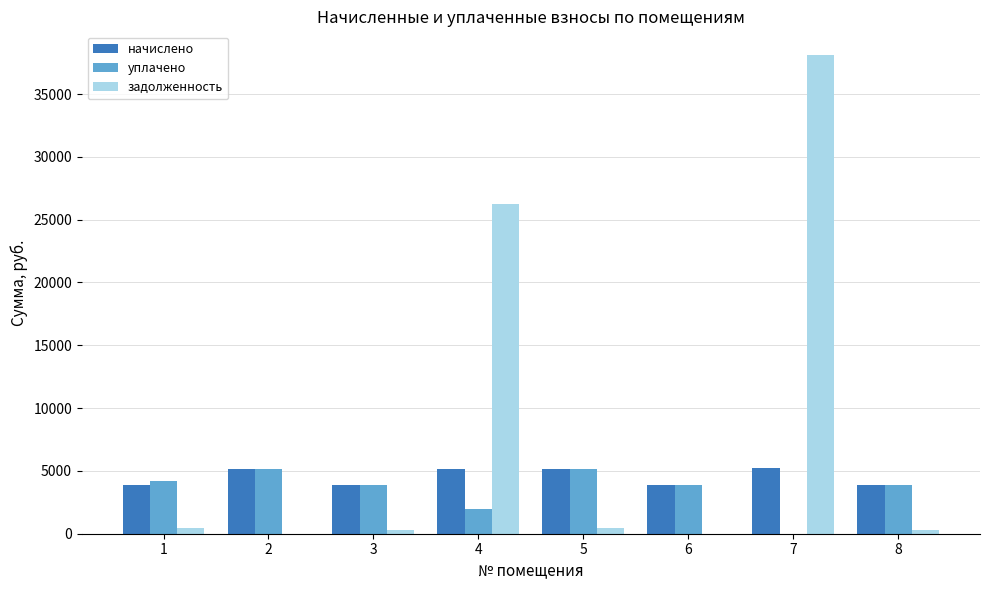

How many data points in начислено are above 5135?

4